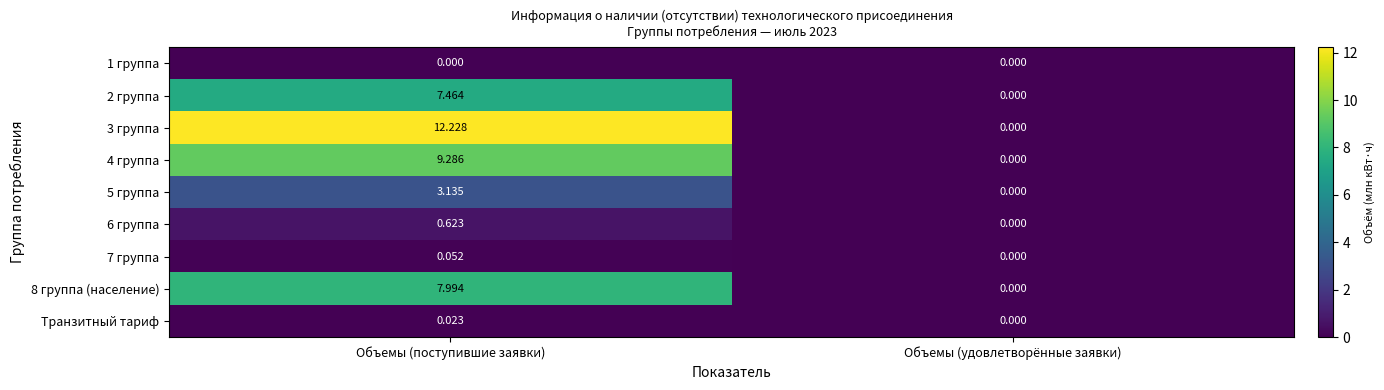

At which category is the sum across all series the highest?

Объемы (поступившие заявки)